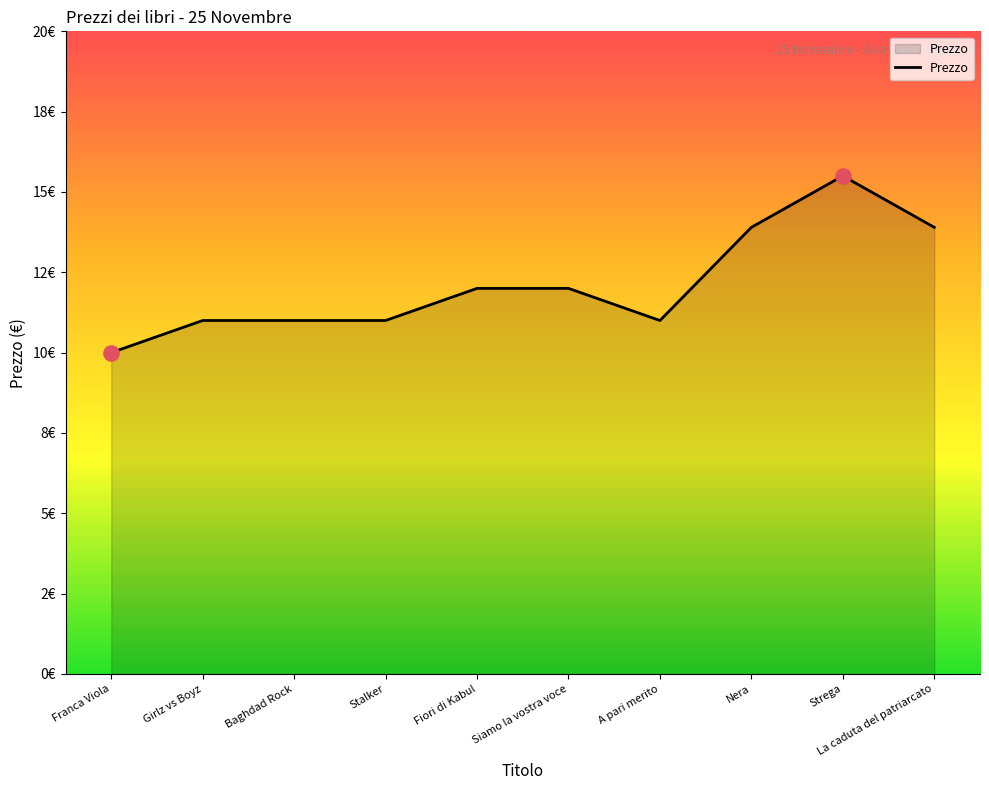

Does the chart have visible grid lines?

No